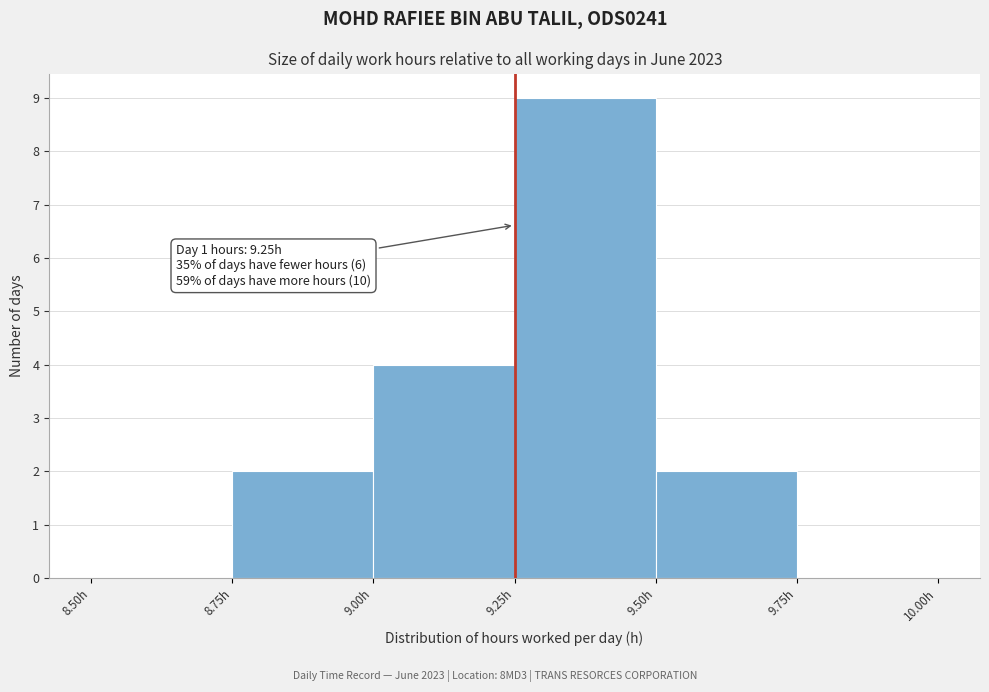

Which range on the x-axis has the tallest bar?

9.25 to 9.50